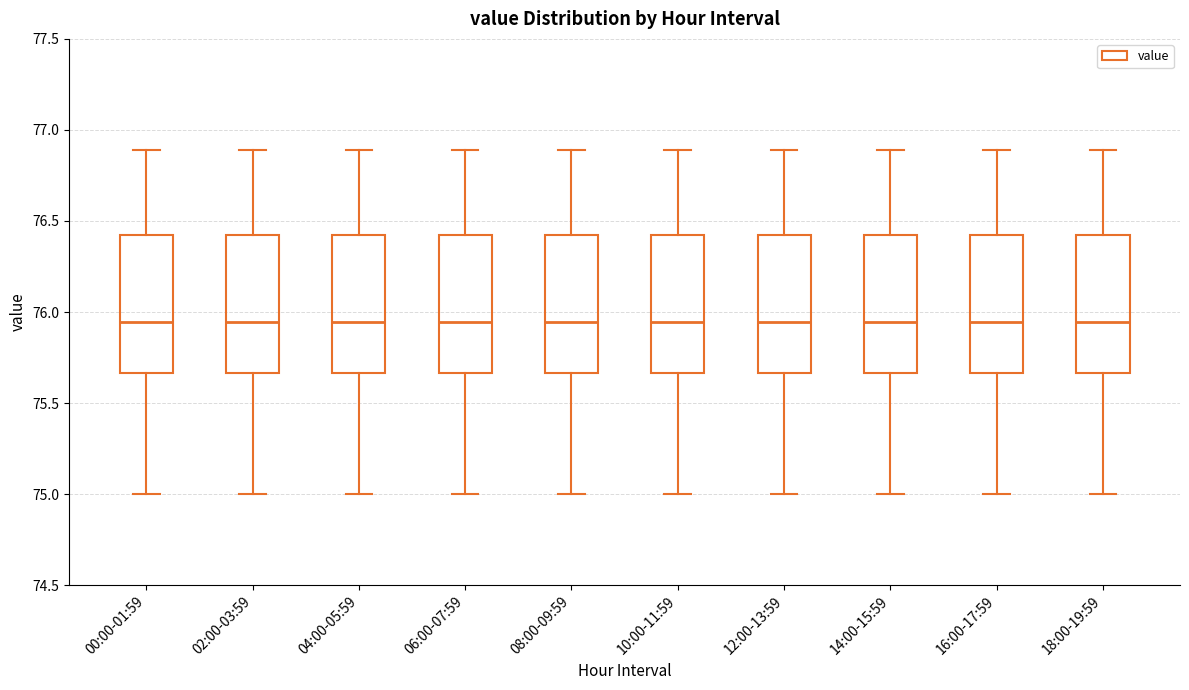

Reading left to right, read every box against the y-axis: the position of its median line, the range the box covers, and the ends of its whiskers. The values are not printed on the chart, so give them approximately, as read against the axis.

00:00-01:59: median 75.95, box 75.65 to 76.45, whiskers 75.00 to 76.90
02:00-03:59: median 75.95, box 75.65 to 76.45, whiskers 75.00 to 76.90
04:00-05:59: median 75.95, box 75.65 to 76.45, whiskers 75.00 to 76.90
06:00-07:59: median 75.95, box 75.65 to 76.45, whiskers 75.00 to 76.90
08:00-09:59: median 75.95, box 75.65 to 76.45, whiskers 75.00 to 76.90
10:00-11:59: median 75.95, box 75.65 to 76.45, whiskers 75.00 to 76.90
12:00-13:59: median 75.95, box 75.65 to 76.45, whiskers 75.00 to 76.90
14:00-15:59: median 75.95, box 75.65 to 76.45, whiskers 75.00 to 76.90
16:00-17:59: median 75.95, box 75.65 to 76.45, whiskers 75.00 to 76.90
18:00-19:59: median 75.95, box 75.65 to 76.45, whiskers 75.00 to 76.90